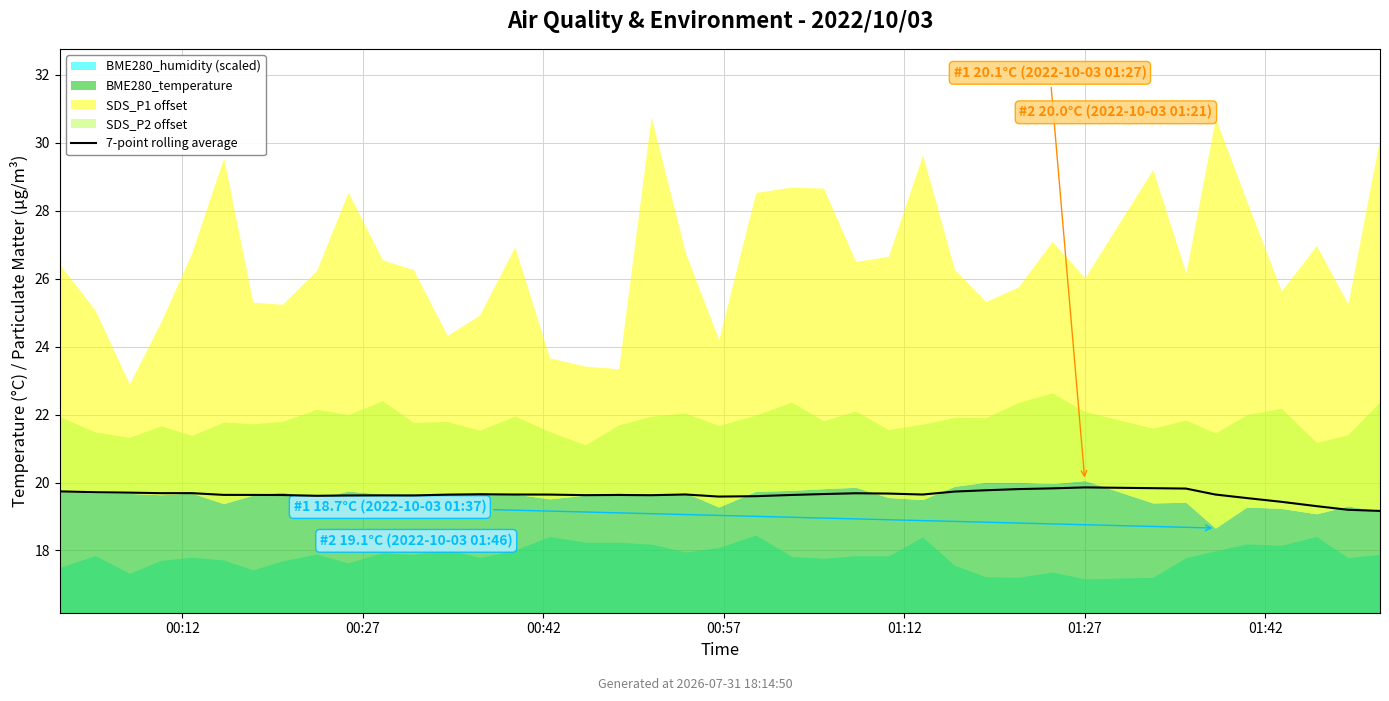

The chart shows a value of 19.6 at 21. True or false?

True